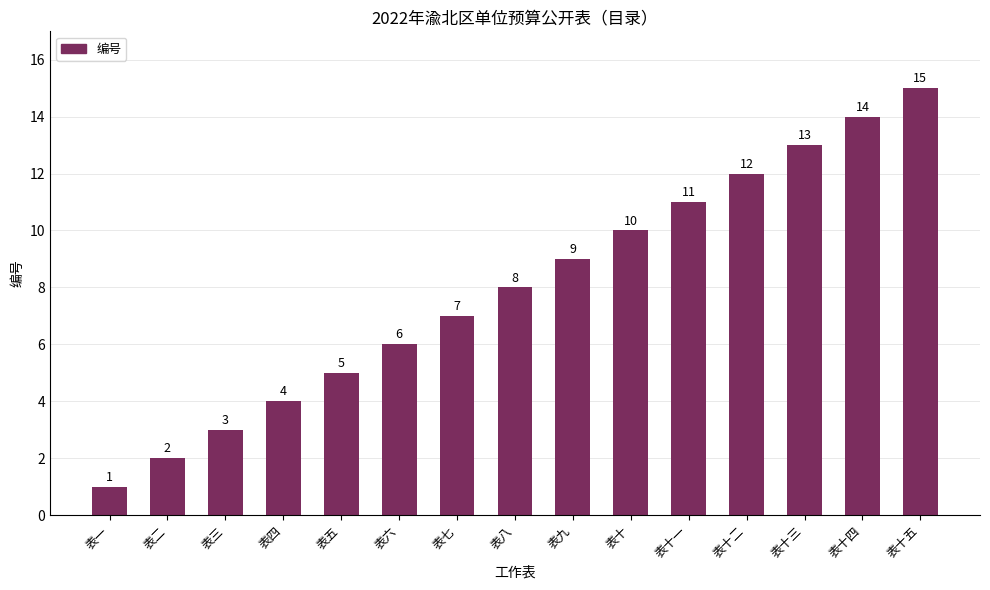

What value does the data have at 表十五?

15